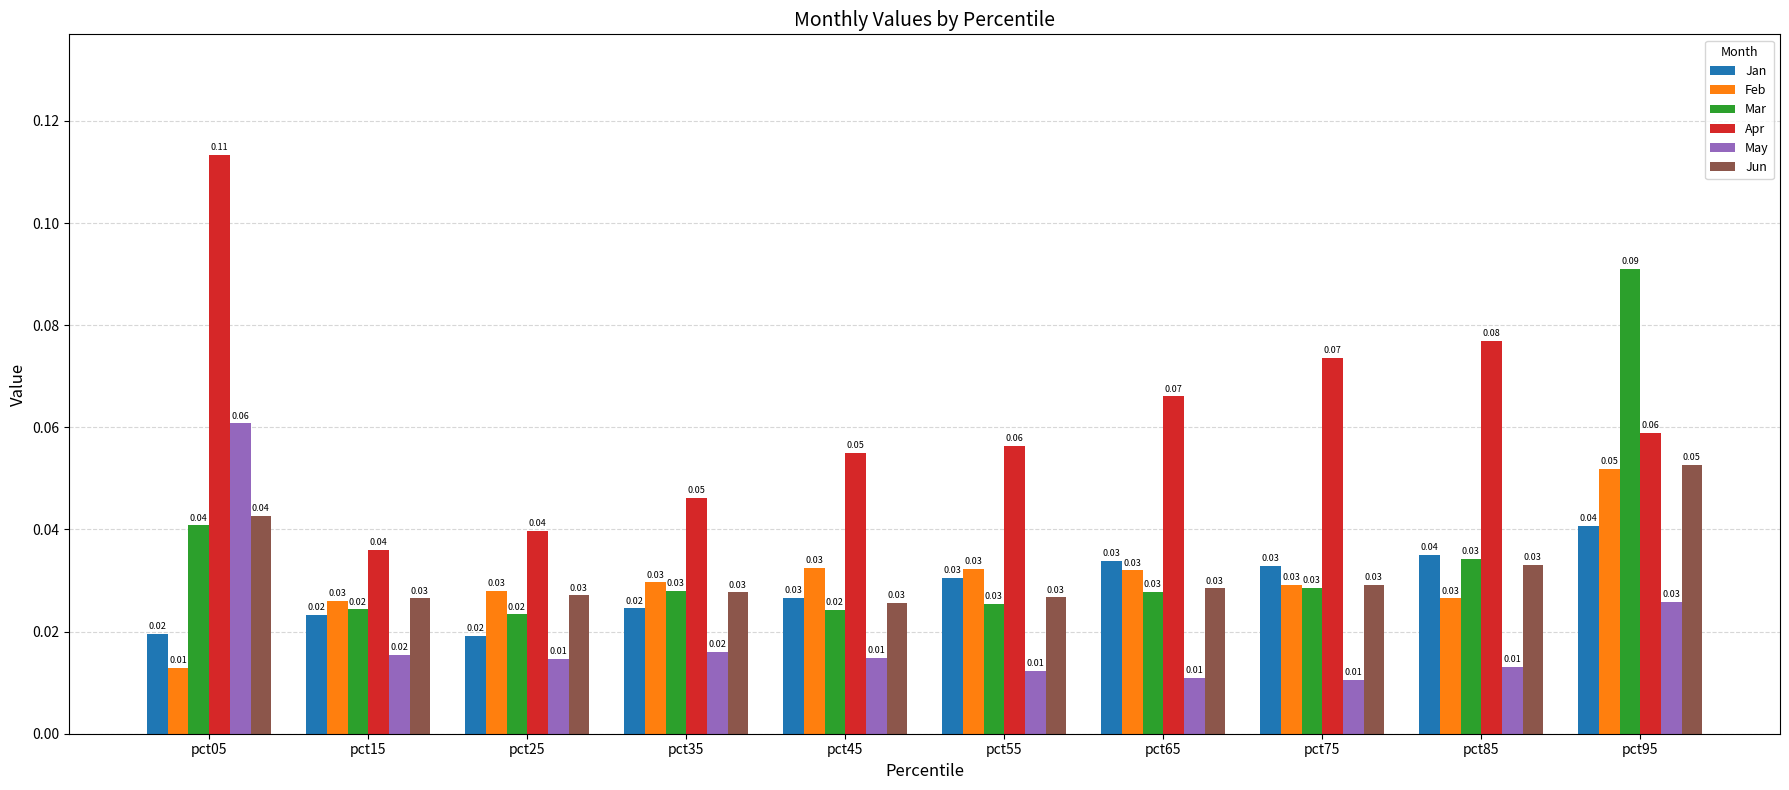

What is the sum of all Apr values?

0.6